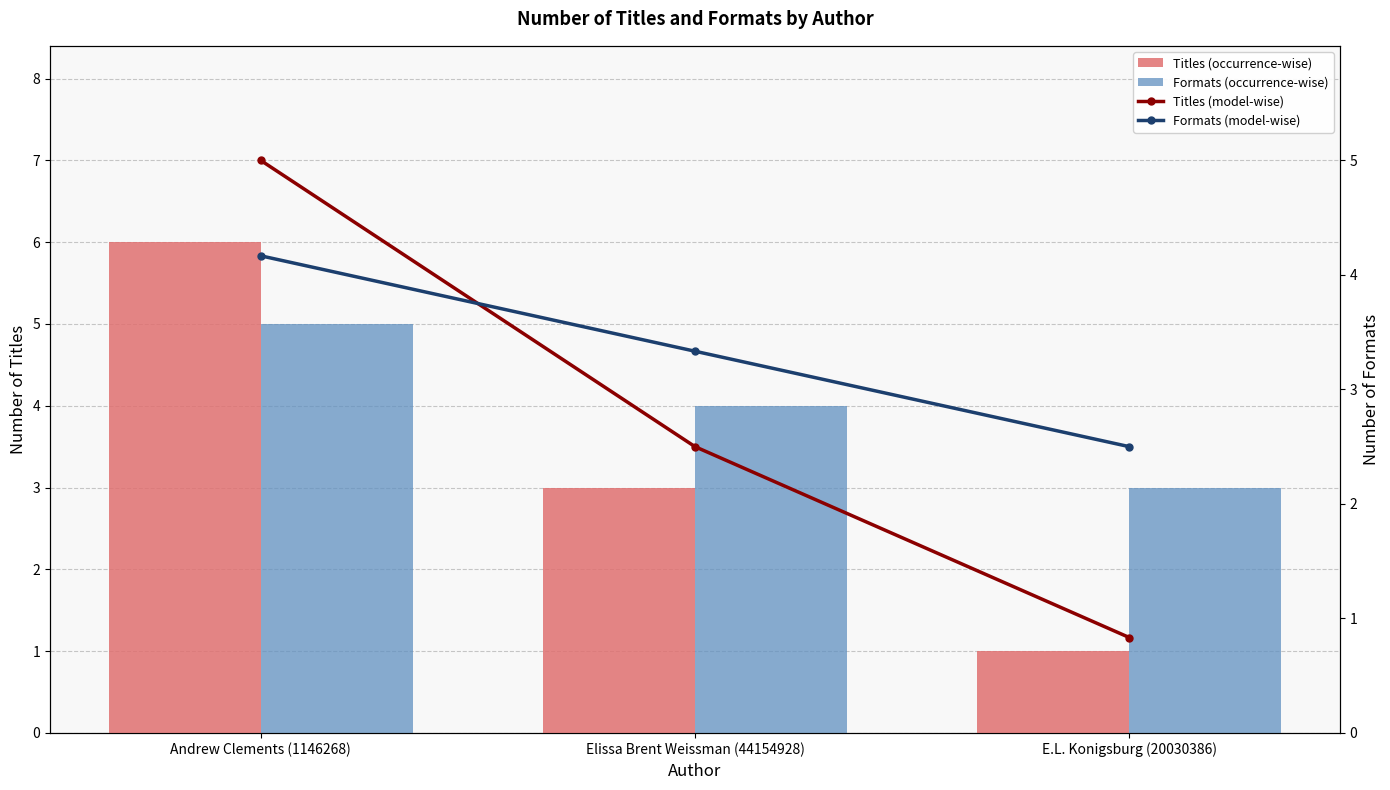

Reading right to left, transcribe all the data shown in this chart.

Titles (count): E.L. Konigsburg (20030386)=1.0	Elissa Brent Weissman (44154928)=3.0	Andrew Clements (1146268)=6.0
Formats (count): E.L. Konigsburg (20030386)=3.0	Elissa Brent Weissman (44154928)=4.0	Andrew Clements (1146268)=5.0
Titles (model-wise): E.L. Konigsburg (20030386)=0.8	Elissa Brent Weissman (44154928)=2.5	Andrew Clements (1146268)=5.0
Formats (model-wise): E.L. Konigsburg (20030386)=2.5	Elissa Brent Weissman (44154928)=3.3	Andrew Clements (1146268)=4.2